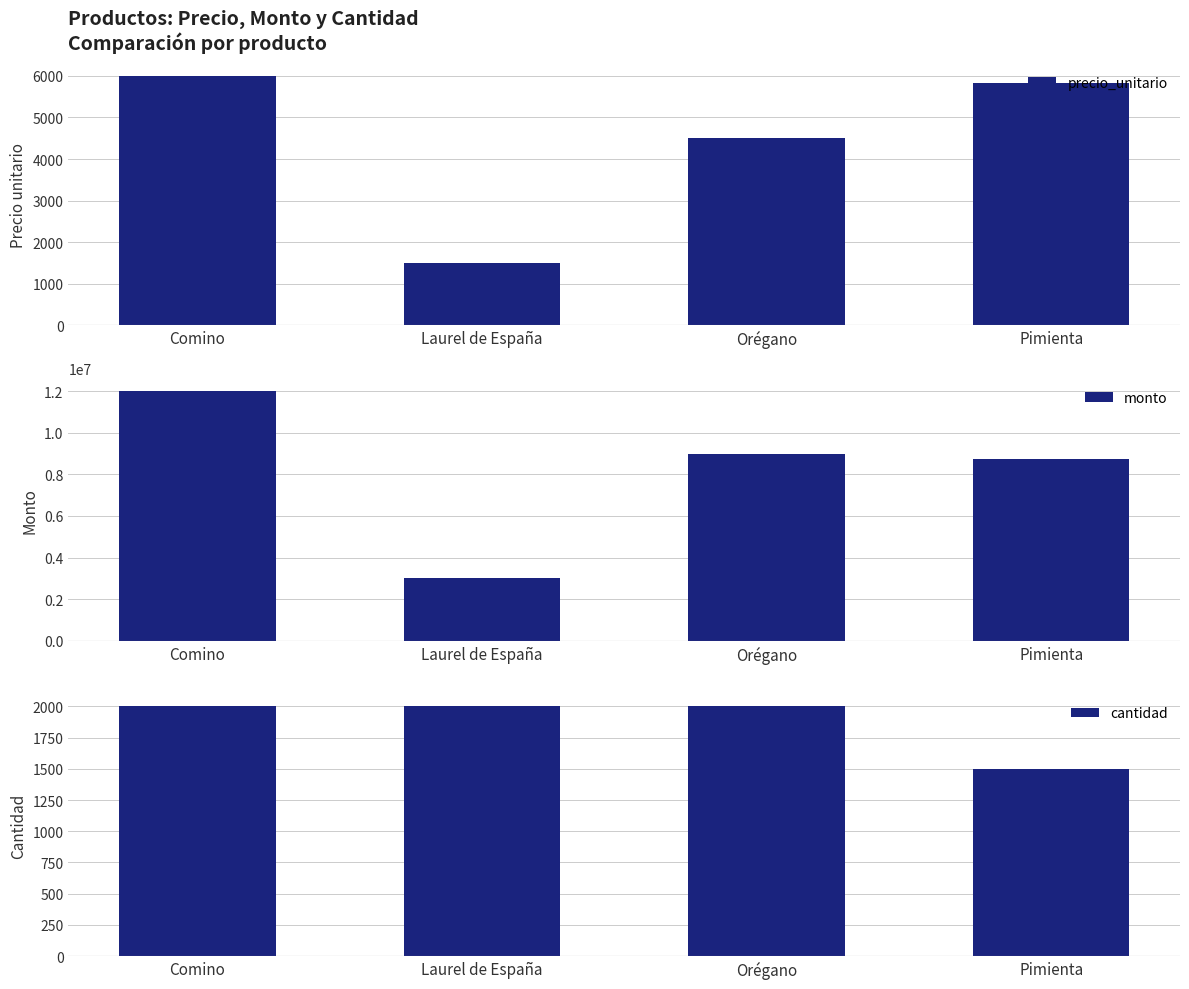

Reading left to right, transcribe all the data shown in this chart.

precio_unitario: 6000	1500	4500	5817
monto: 12000000	3000000	9000000	8725500
cantidad: 2000	2000	2000	1500